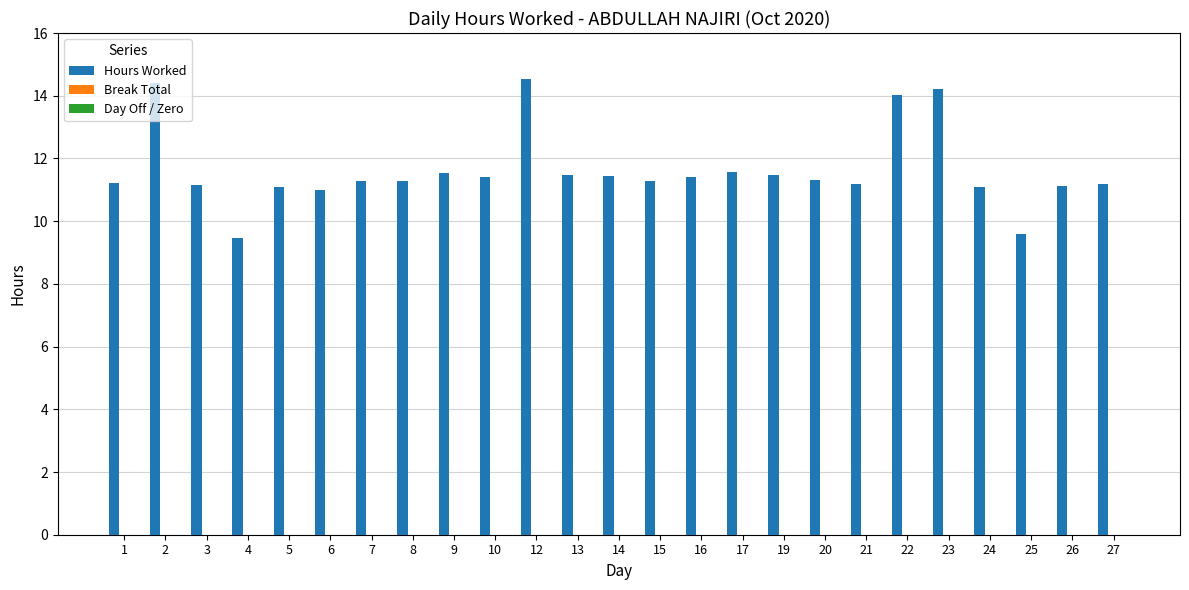

What is the value of the 24th bar from the left?

11.1